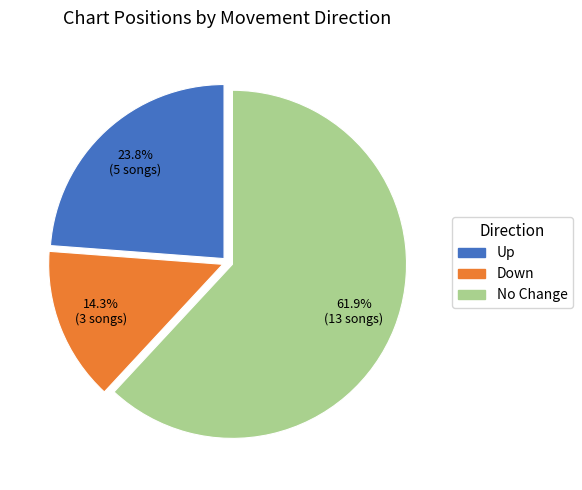

Does any single category account for the majority?

Yes